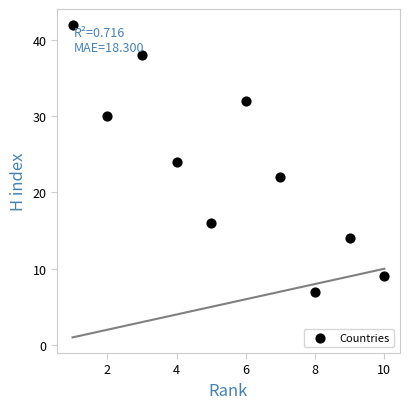

What is the range of Y values (max minus min)?

35